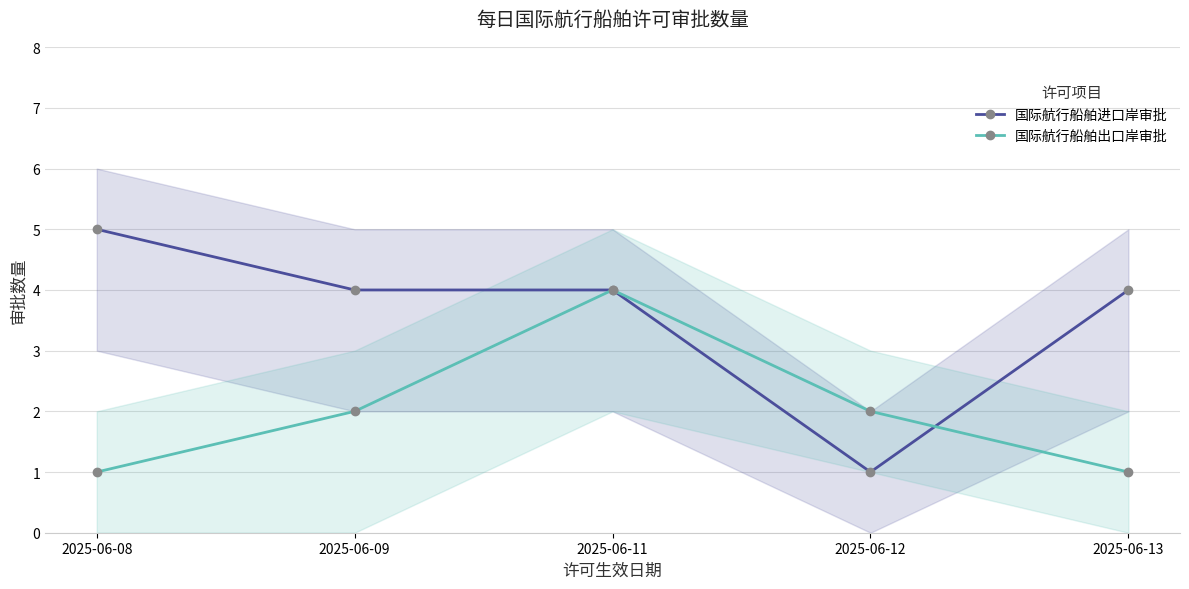

Which series has the largest total across all categories?

国际航行船舶进口岸审批